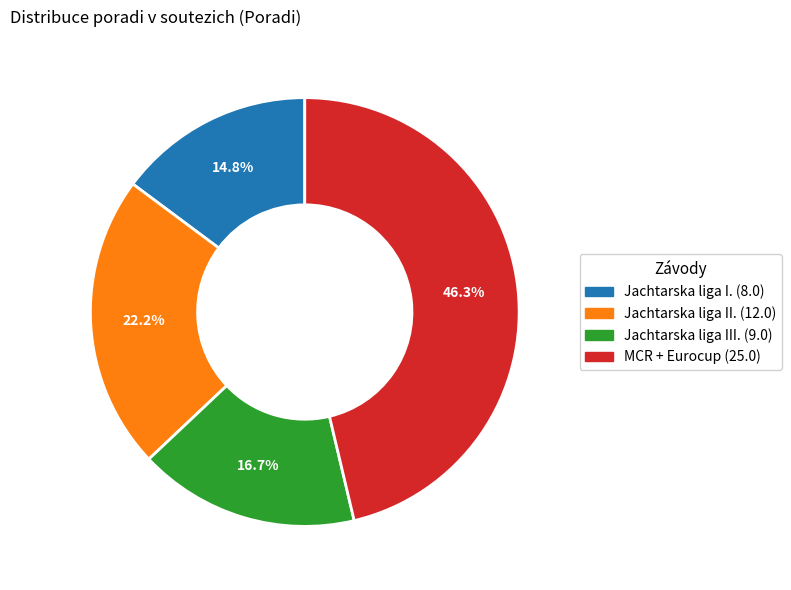

Is there any slice that represents more than half of the pie?

No